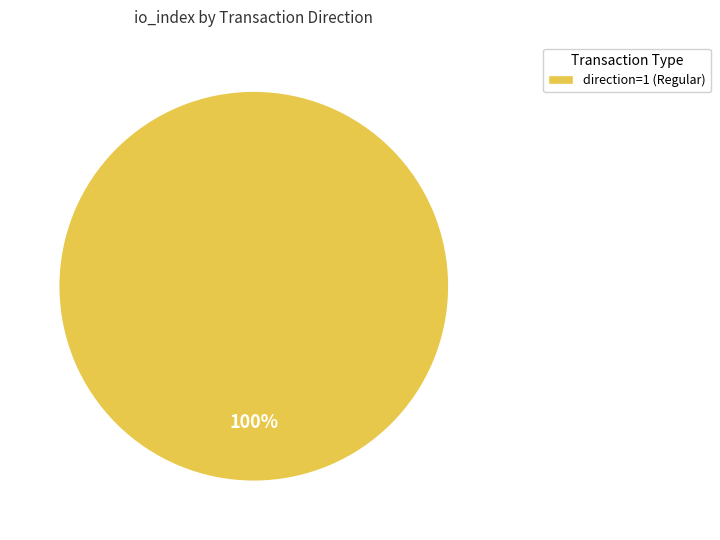

Rank the categories by value from lowest to highest.

direction=1 (Regular)